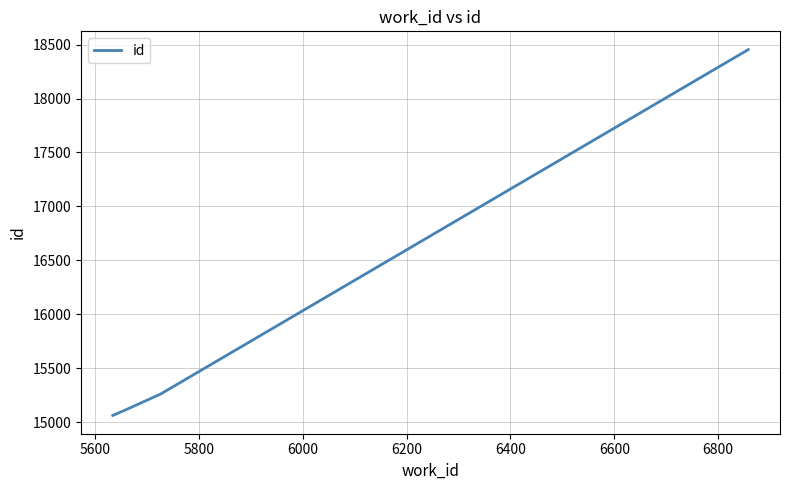

What is the smallest value displayed?

15064